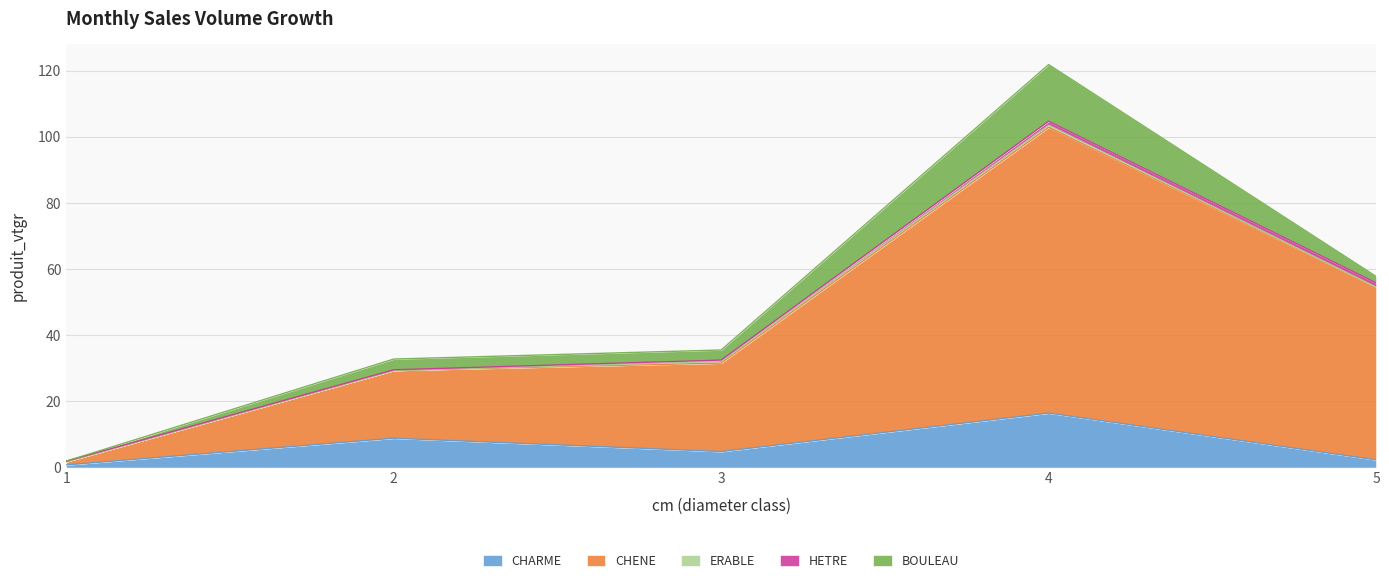

What is the sum of the ERABLE values at 3 and 1?

0.5